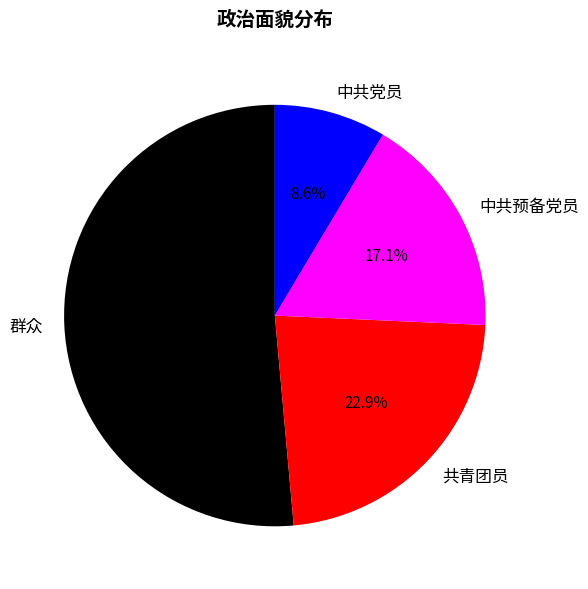

What is the total percentage of 中共预备党员 and 中共党员?

25.7%